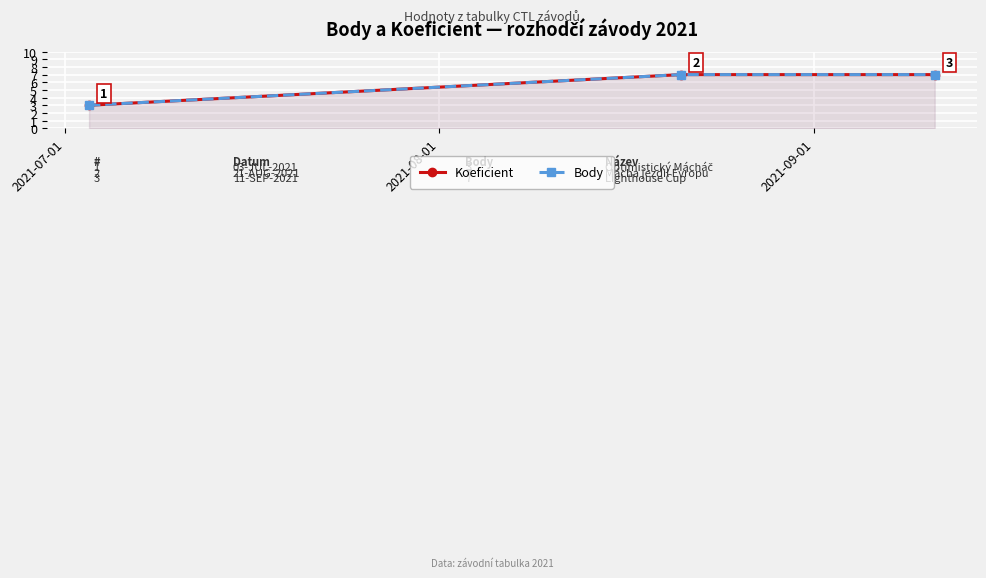

Reading left to right, transcribe all the data shown in this chart.

Koeficient: 3	7	7
Body: 3	7	7